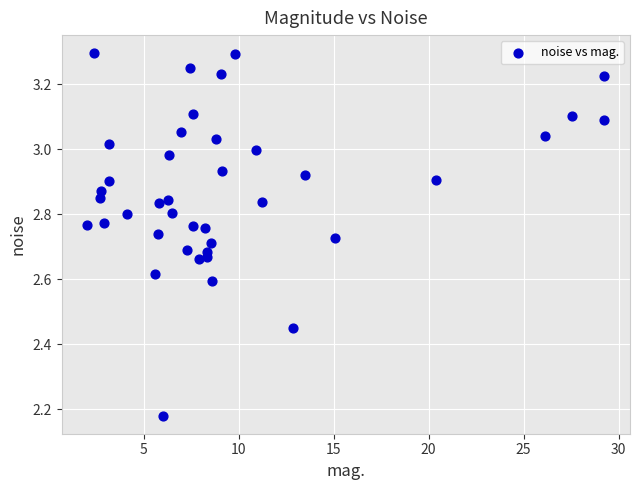

What is the range of X values (max minus min)?

27.2